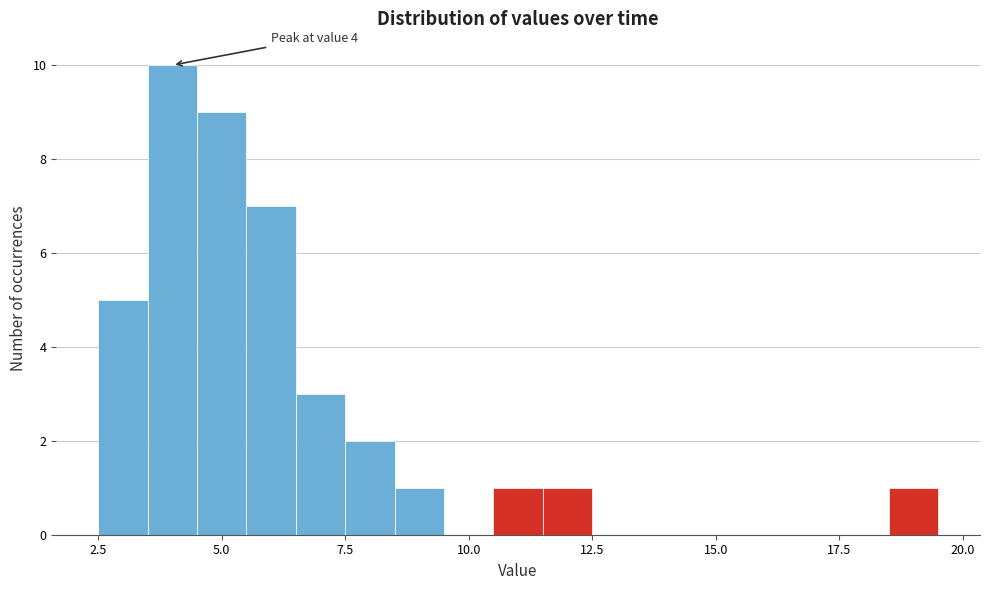

Read against the x-axis, roughly where is the centre of the tallest bar?

4.0